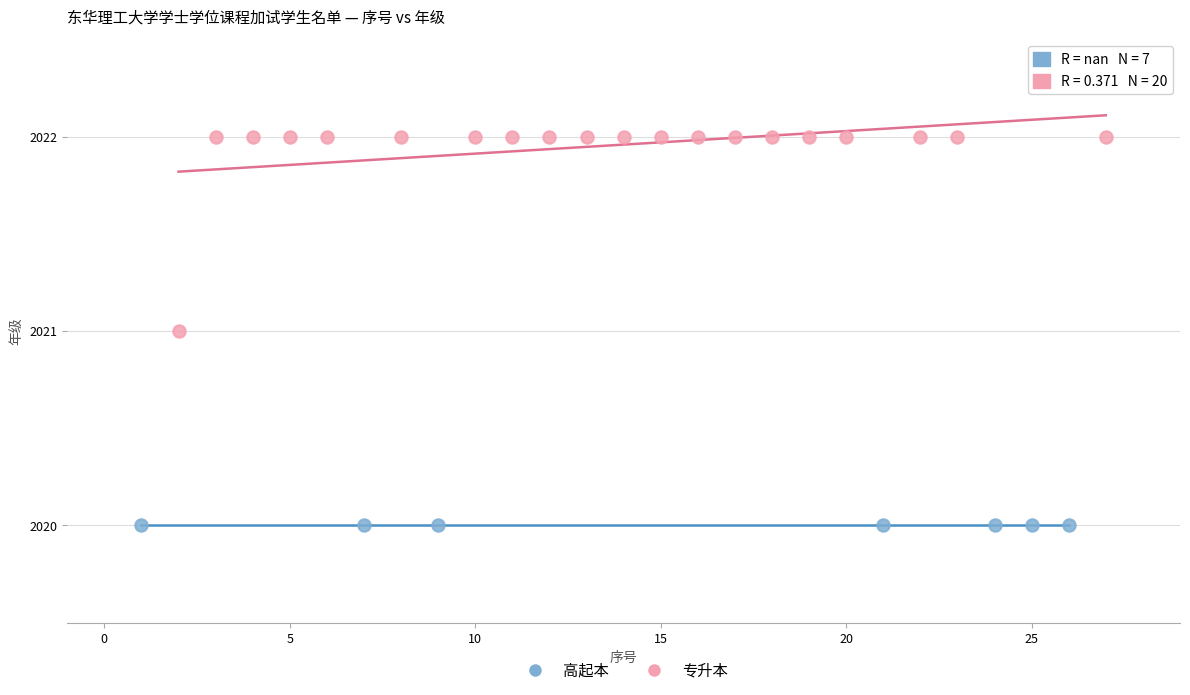

Which series reaches the maximum Y coordinate?

专升本